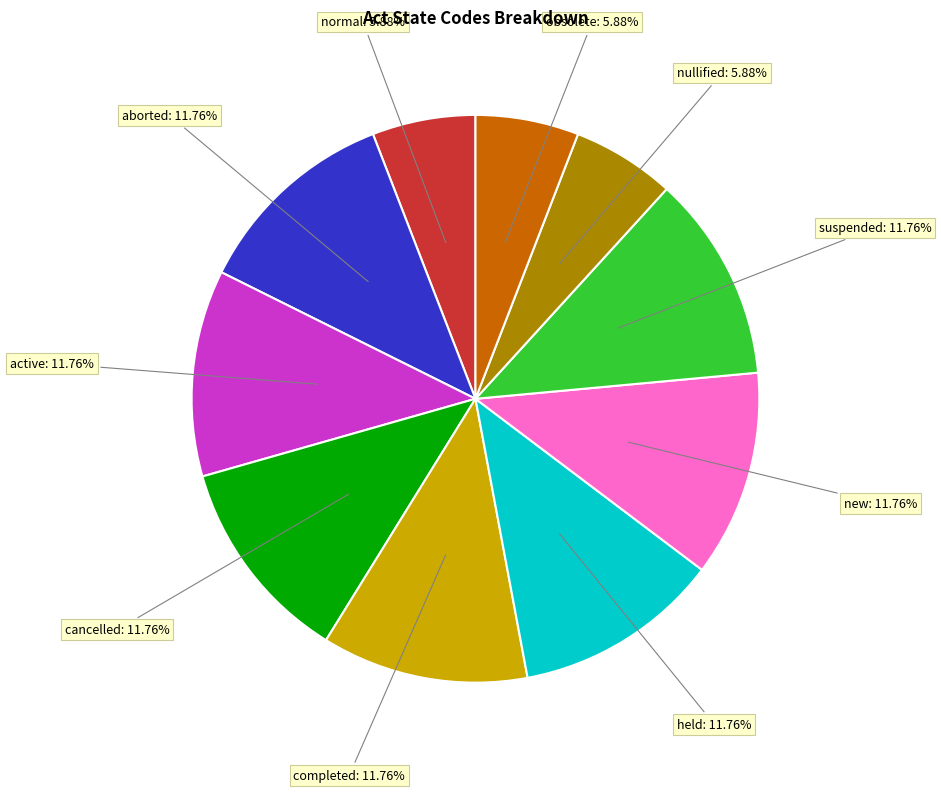

To the nearest percent, what is the difference between the largest and smallest slice percentages?

6%